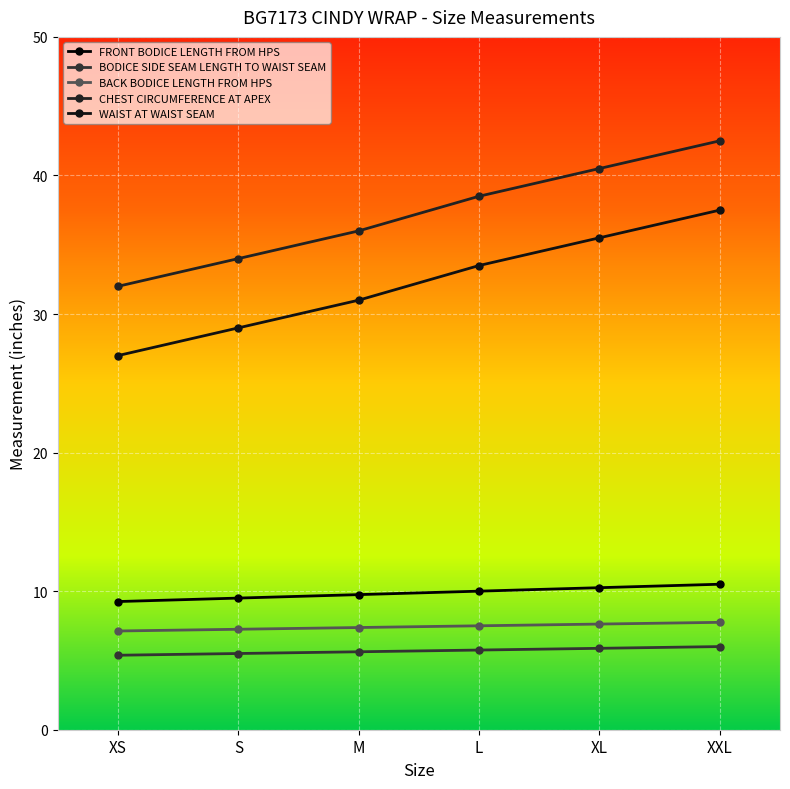

How many data points in WAIST AT WAIST SEAM are less than 33?

3